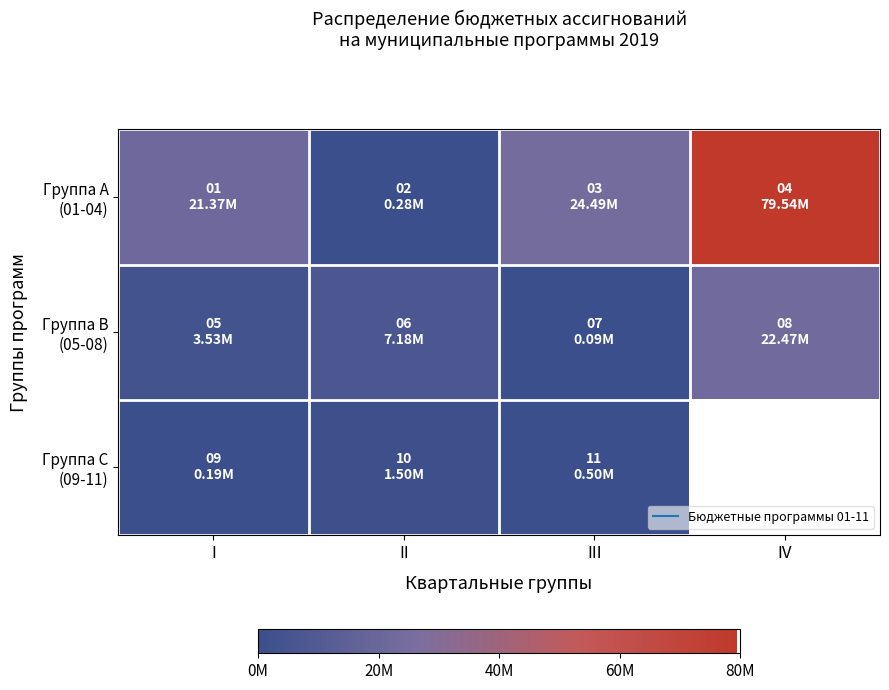

What is the difference between the Группа A (01-04) values at I and IV?

58167660.0